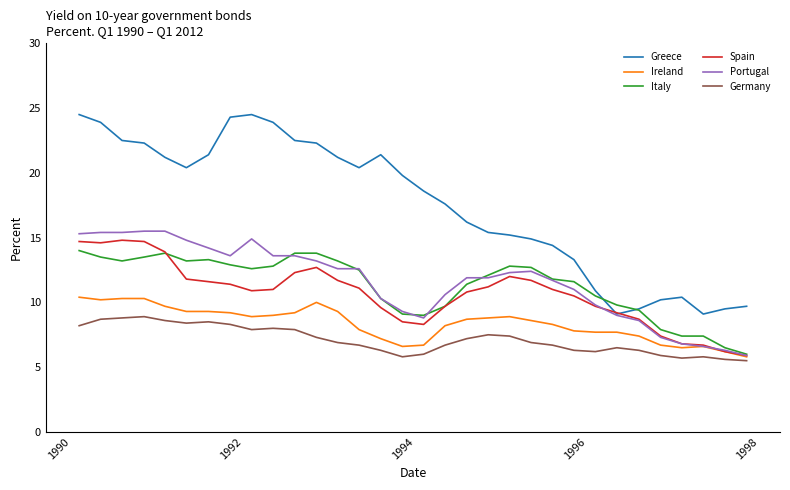

Which series has the largest total across all categories?

Greece